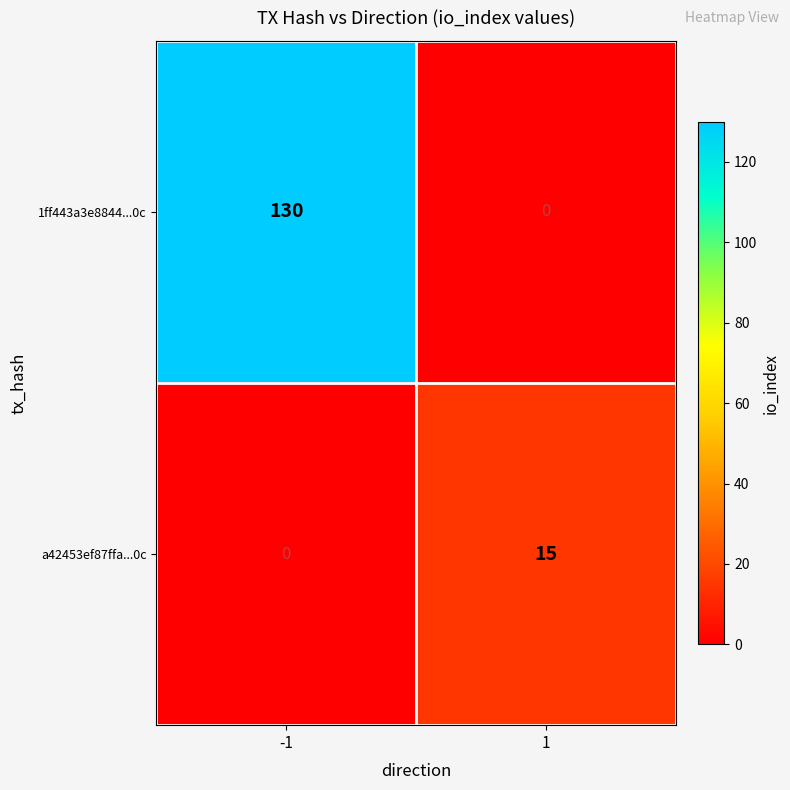

Which series has the largest range (max minus min)?

1ff443a3e8844...0c